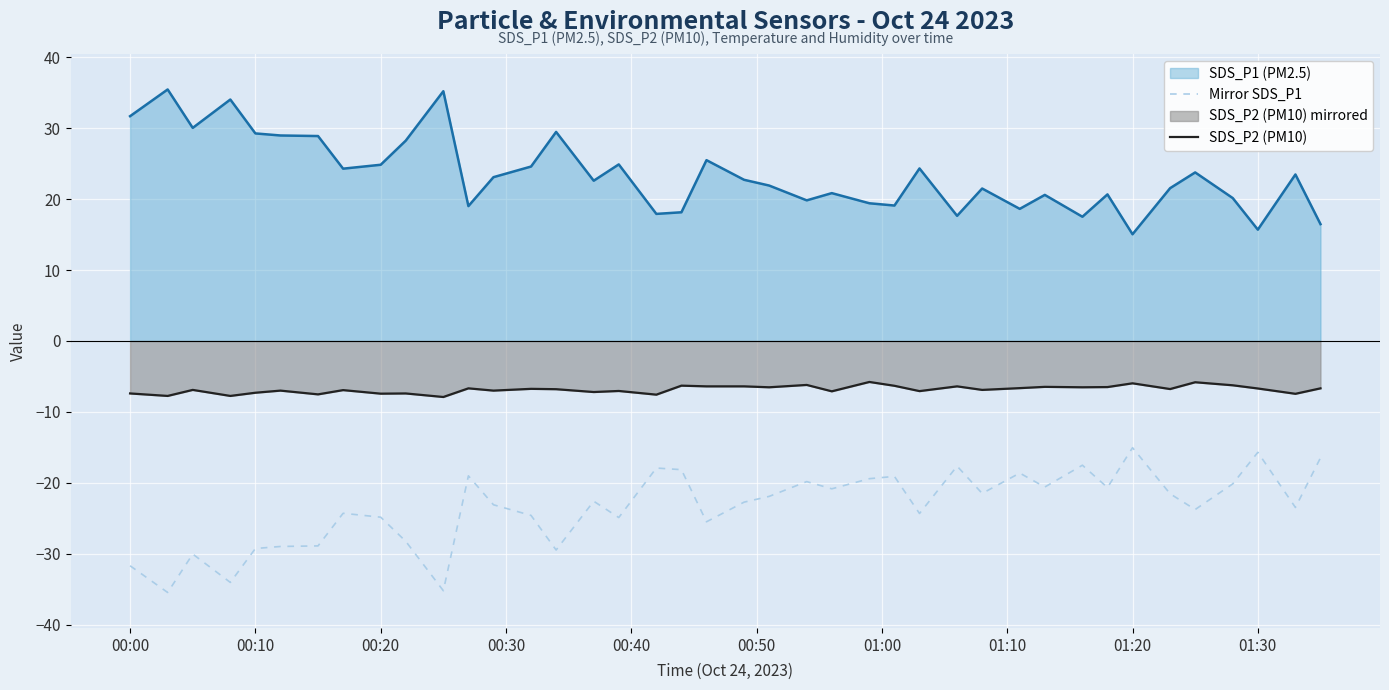

Which series has the largest total across all categories?

SDS_P1 (PM2.5)